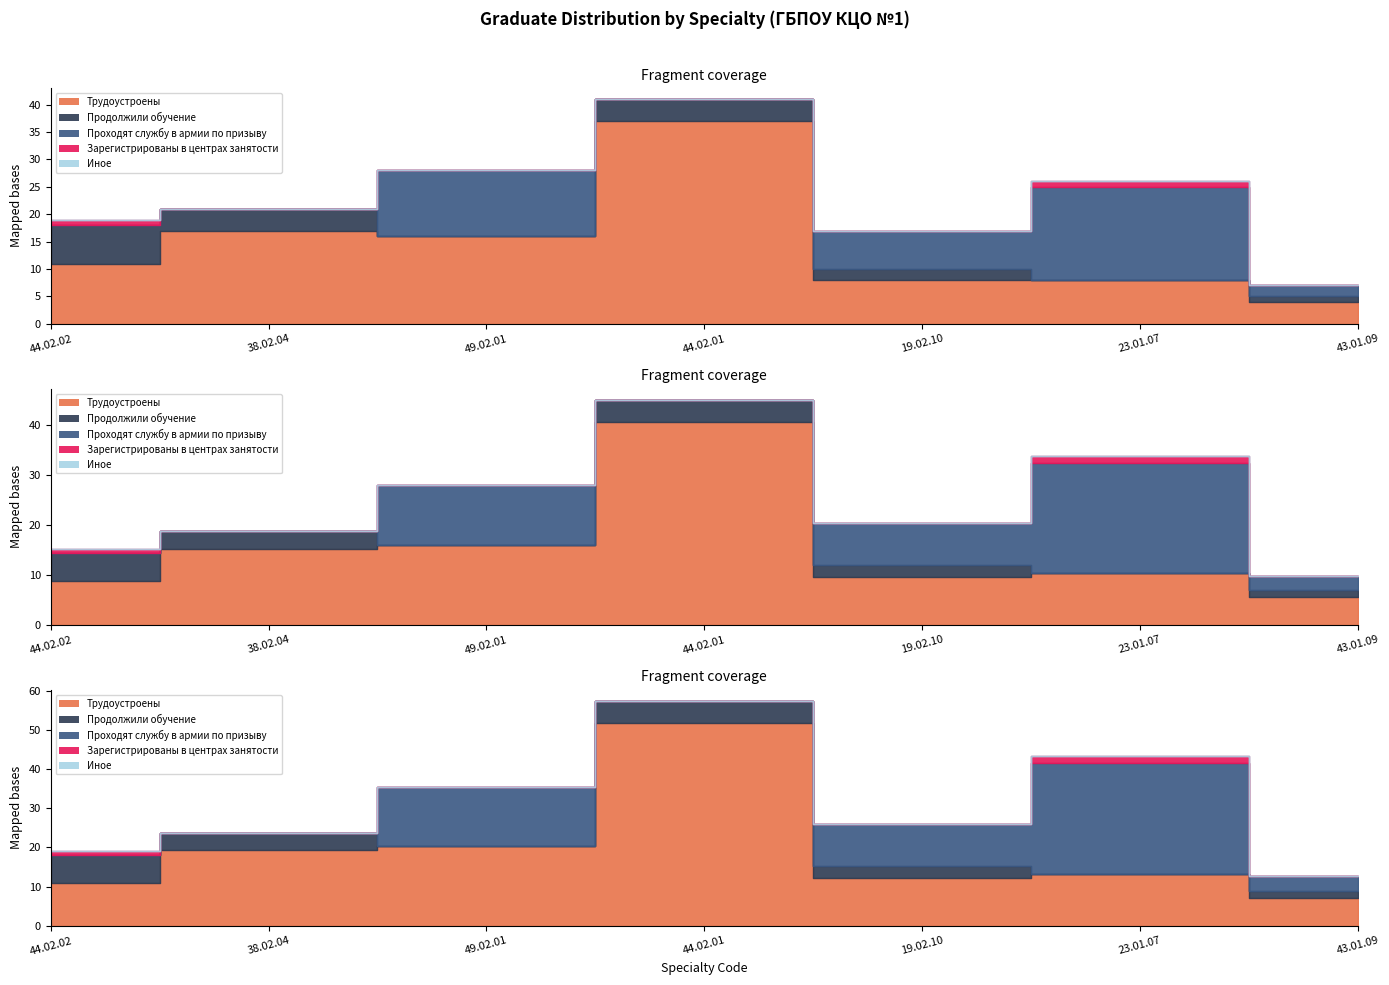

At which label does Проходят службу в армии по призыву reach its minimum?

44.02.02